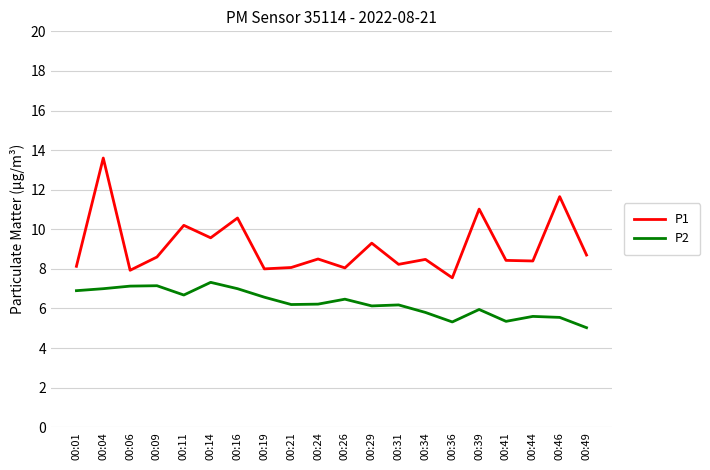

Rank the series by their maximum value, from highest to lowest.

P1, P2